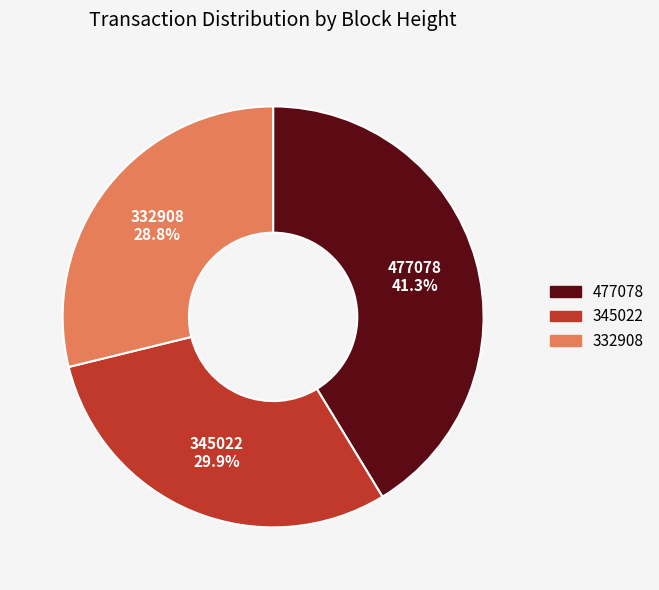

Is 332908 the majority of the pie?

No